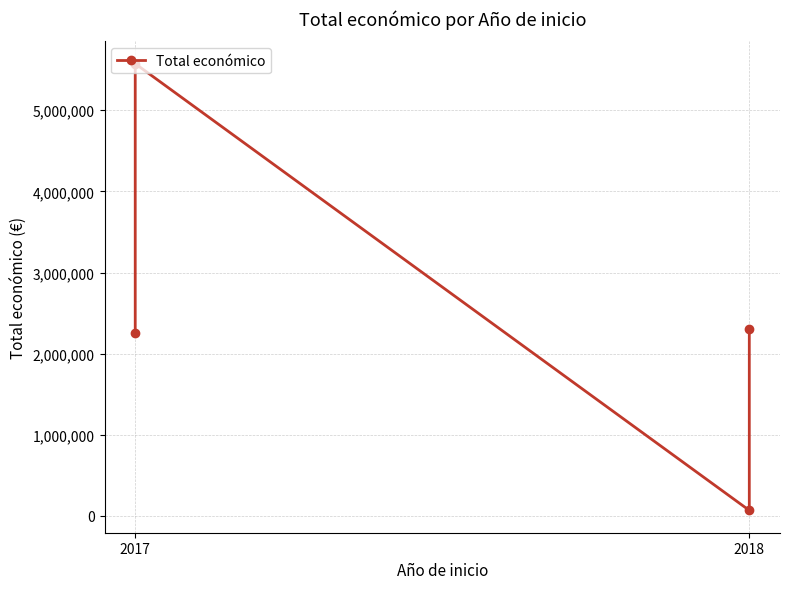

Is this an area chart (filled region under the line)?

No